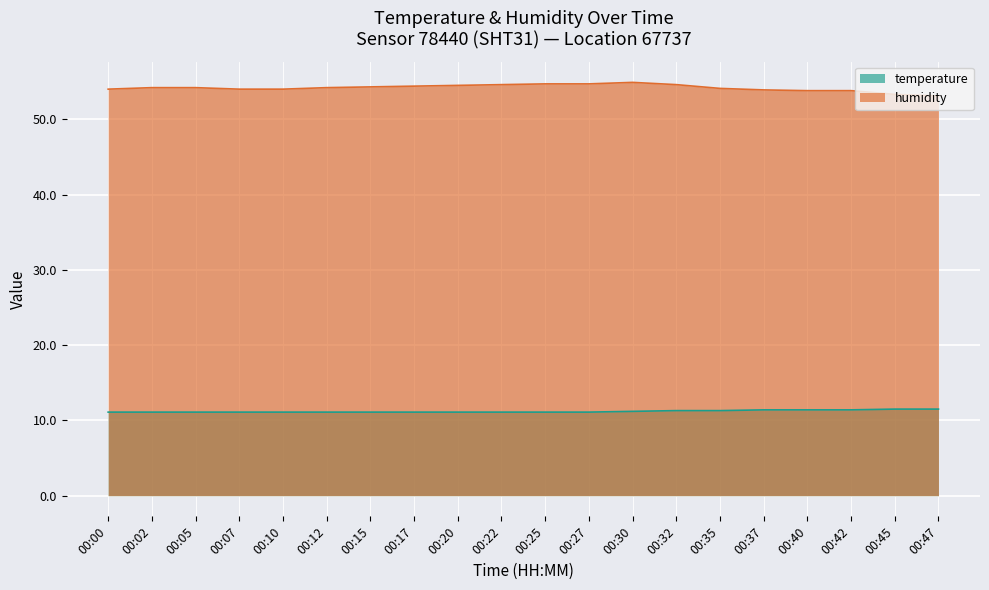

True or false: humidity has more than 1 points higher than both neighbors.

False